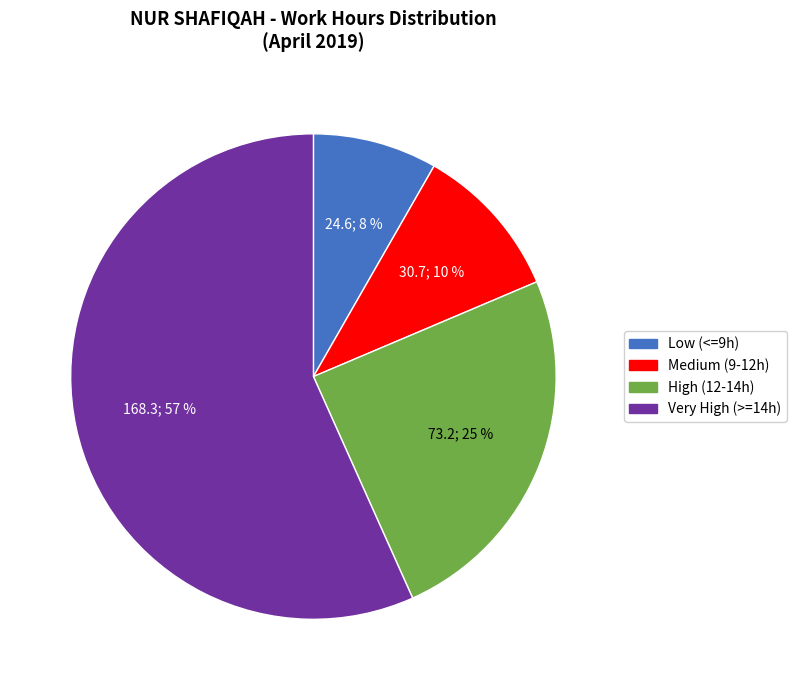

The Very High (>=14h) slice represents 57% of the pie. True or false?

True